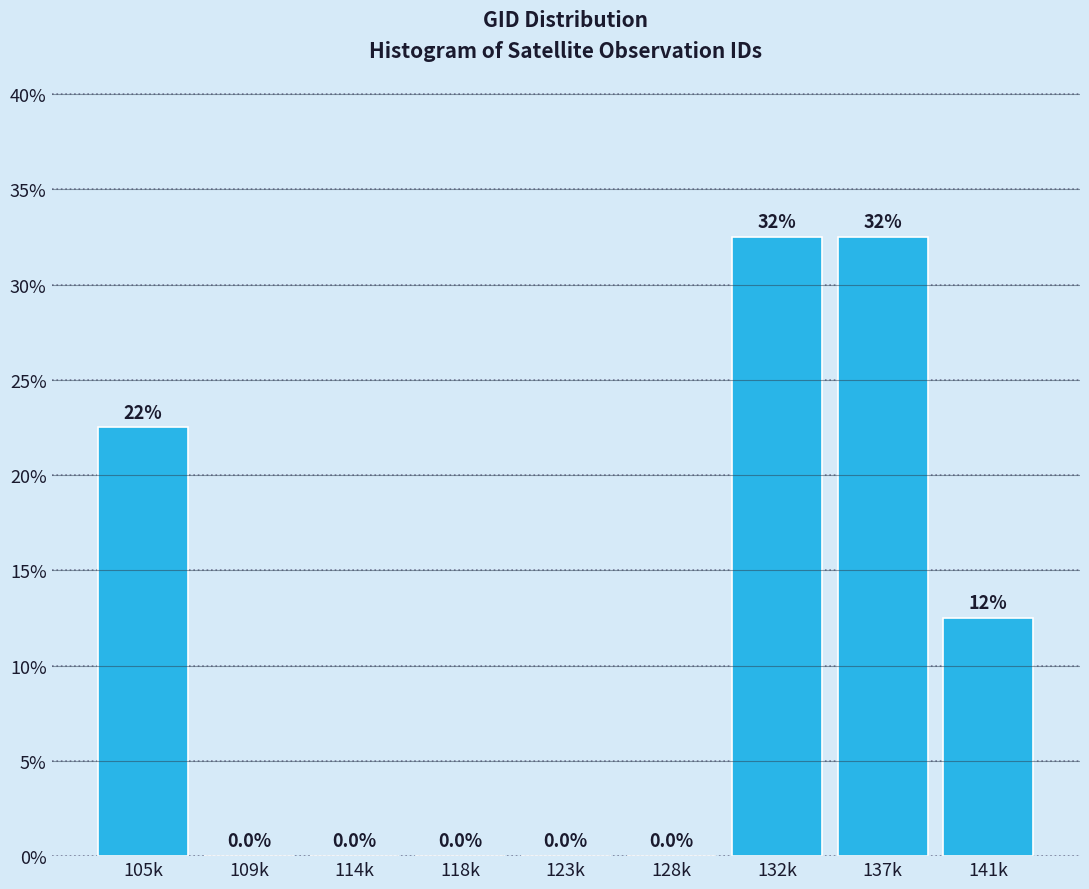

Reading left to right, extract all data points from this chart.

105k=22.5	109k=0.0	114k=0.0	118k=0.0	123k=0.0	128k=0.0	132k=32.5	137k=32.5	141k=12.5